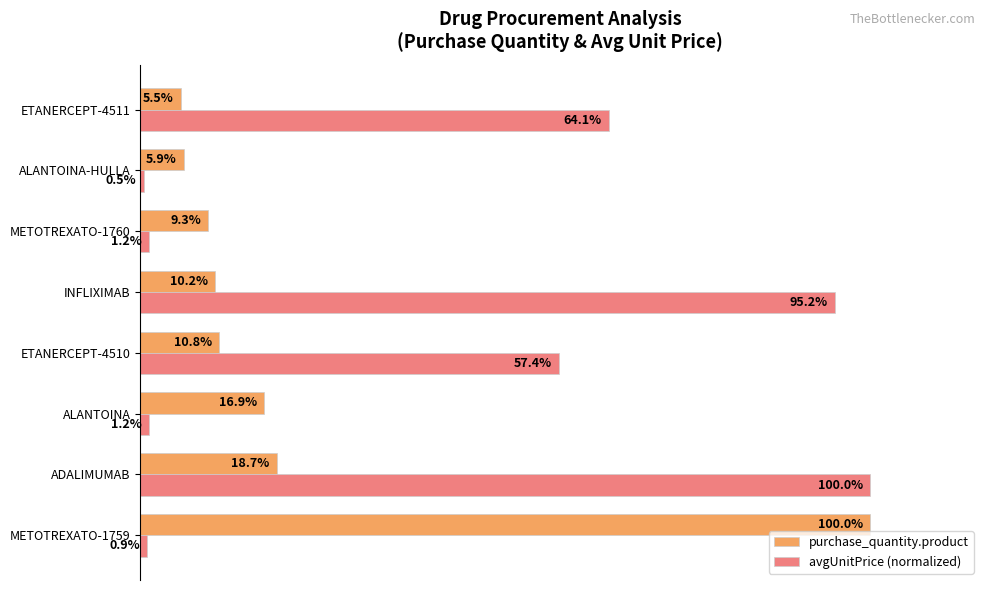

At which label does avgUnitPrice (normalized) reach its peak?

ADALIMUMAB